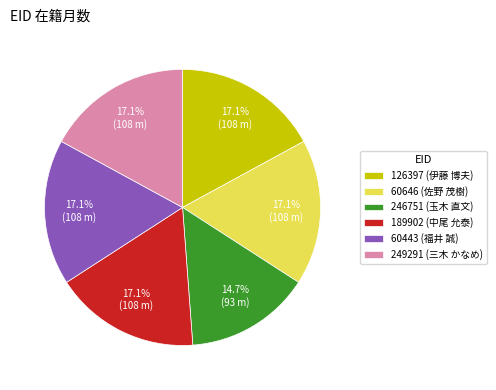

Is 126397 the majority of the pie?

No